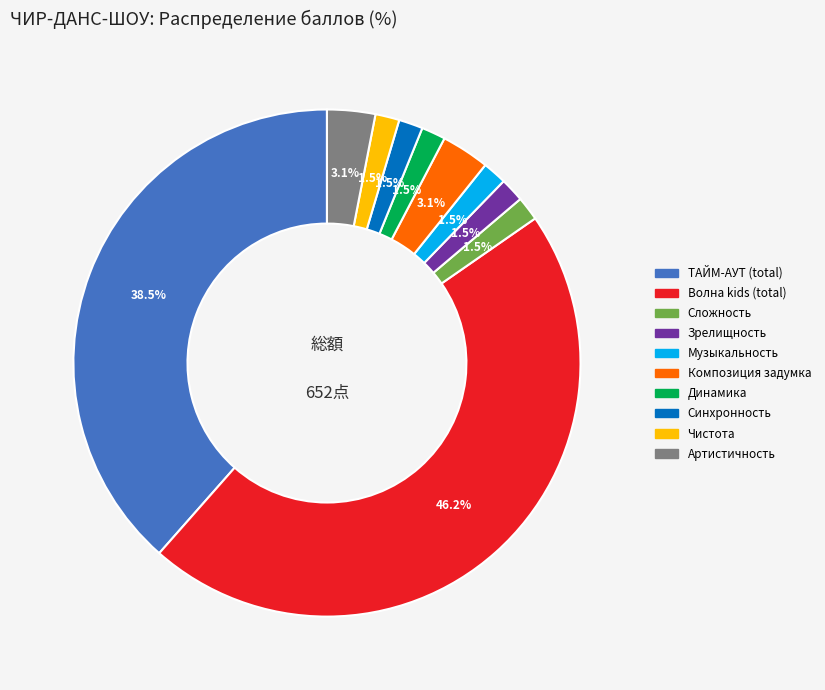

Is there a majority slice in this chart?

No